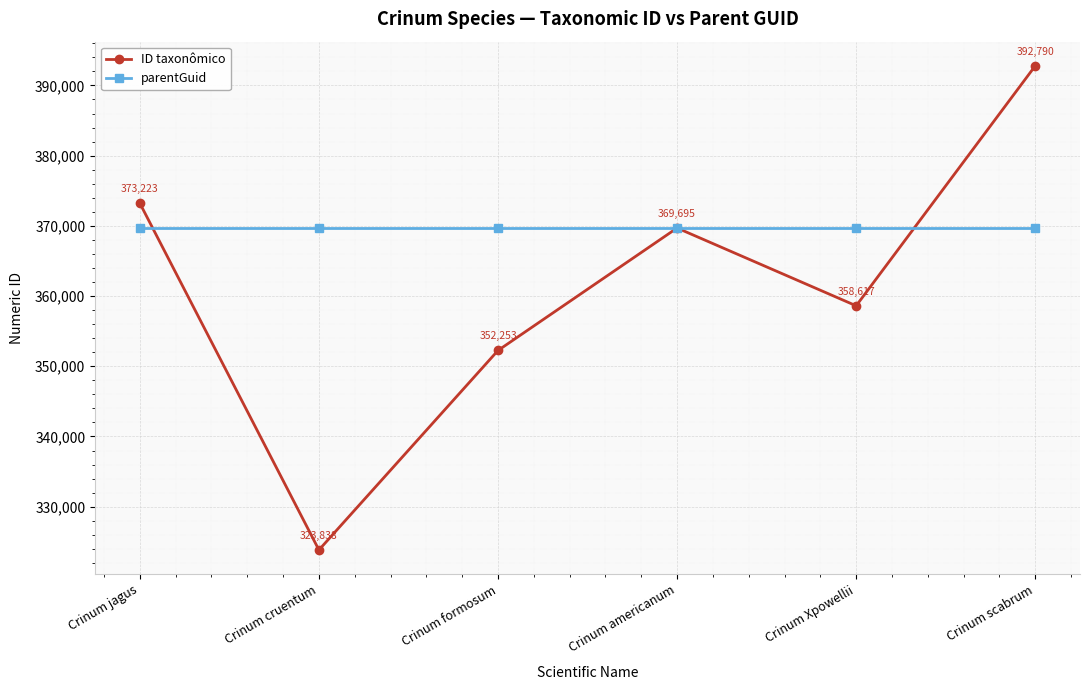

Rank the series by their average value, from lowest to highest.

ID taxonômico, parentGuid